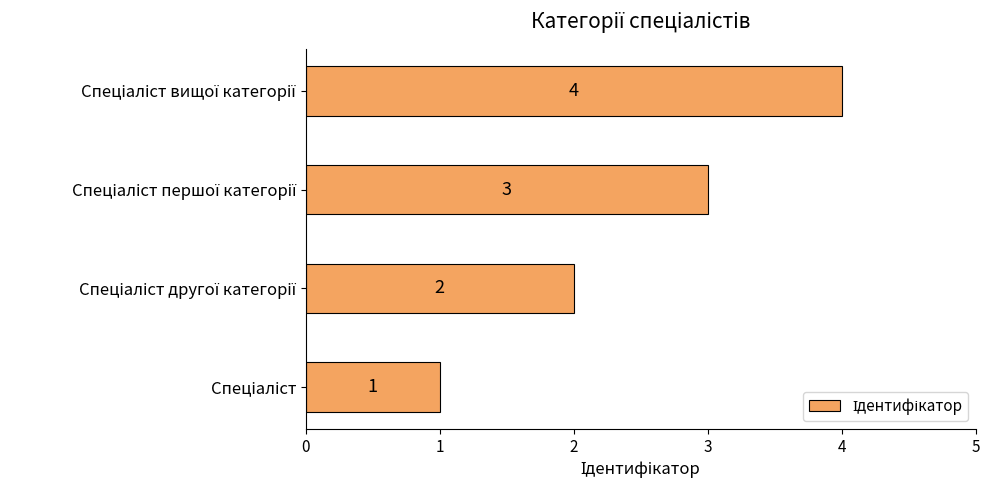

What is the difference between the maximum and minimum values?

3